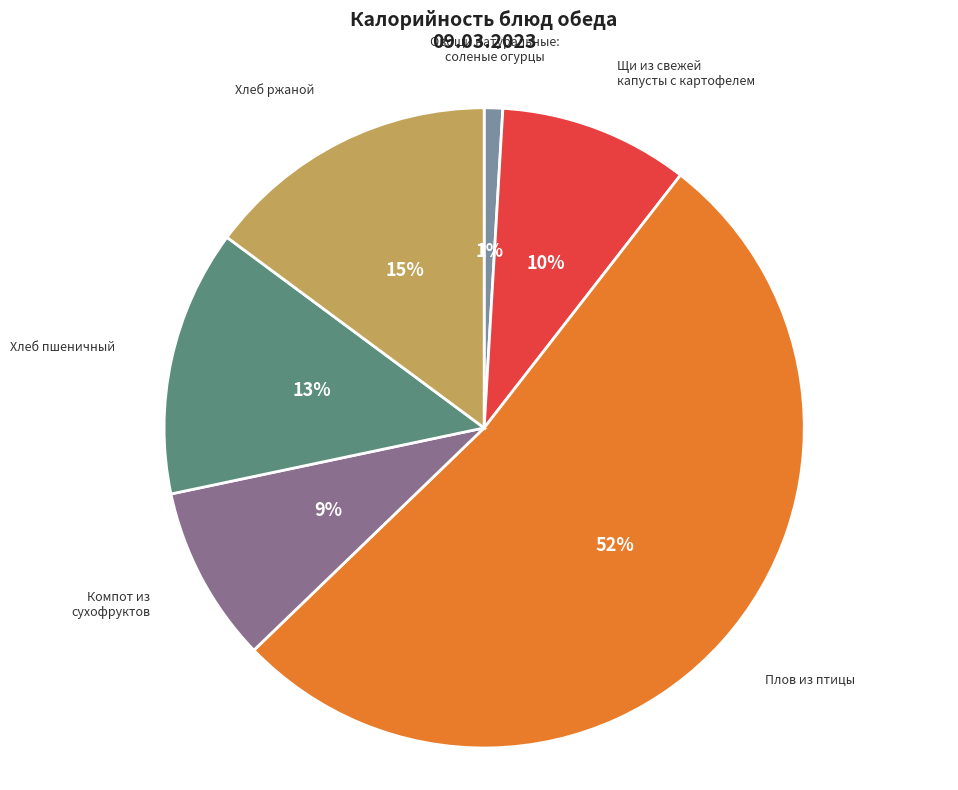

Is the sum of Плов из птицы and Щи из свежей капусты с картофелем greater than half?

Yes